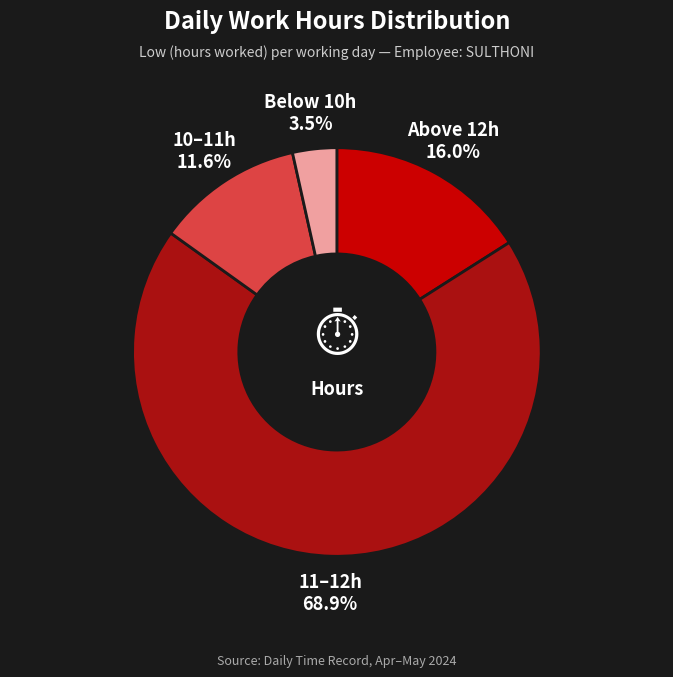

Rank the categories by value from highest to lowest.

11–12h, Above 12h, 10–11h, Below 10h